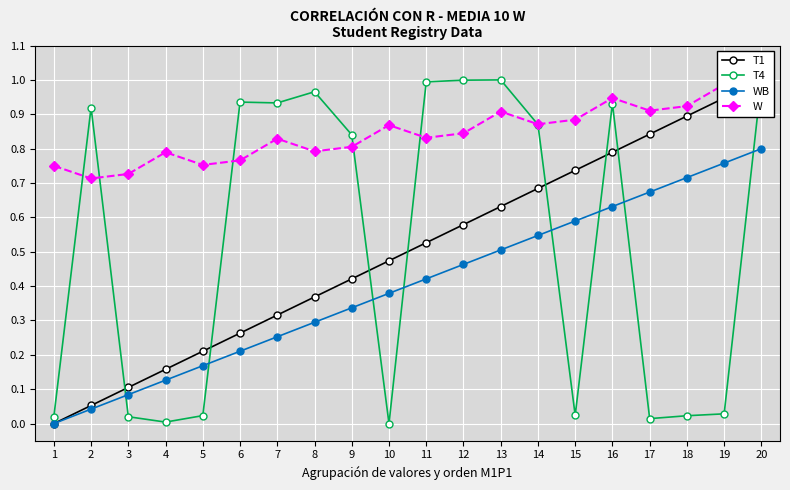

The value of WB at 15 is 0.6. True or false?

True